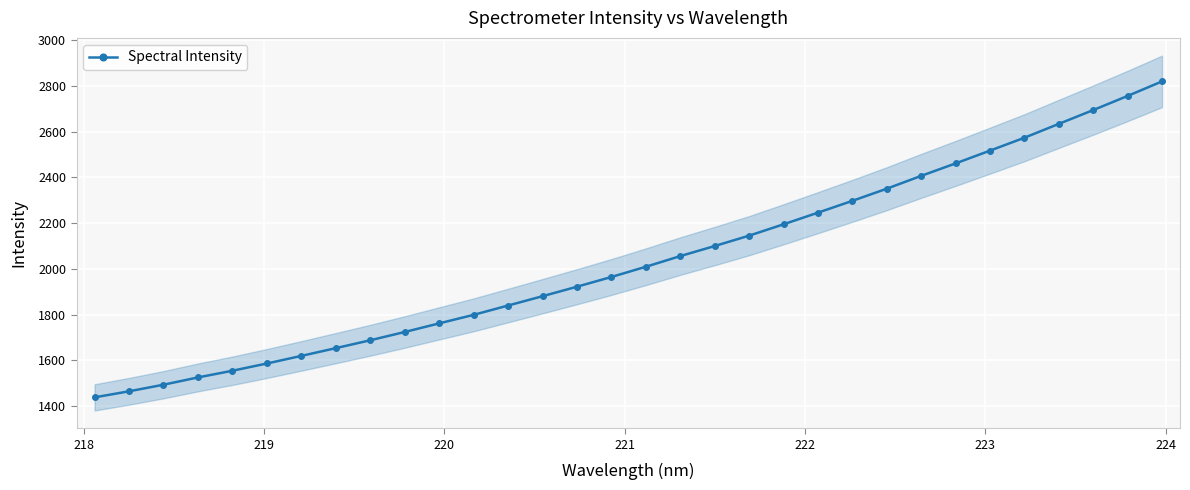

What is the difference between the maximum and second lowest values?

1356.1